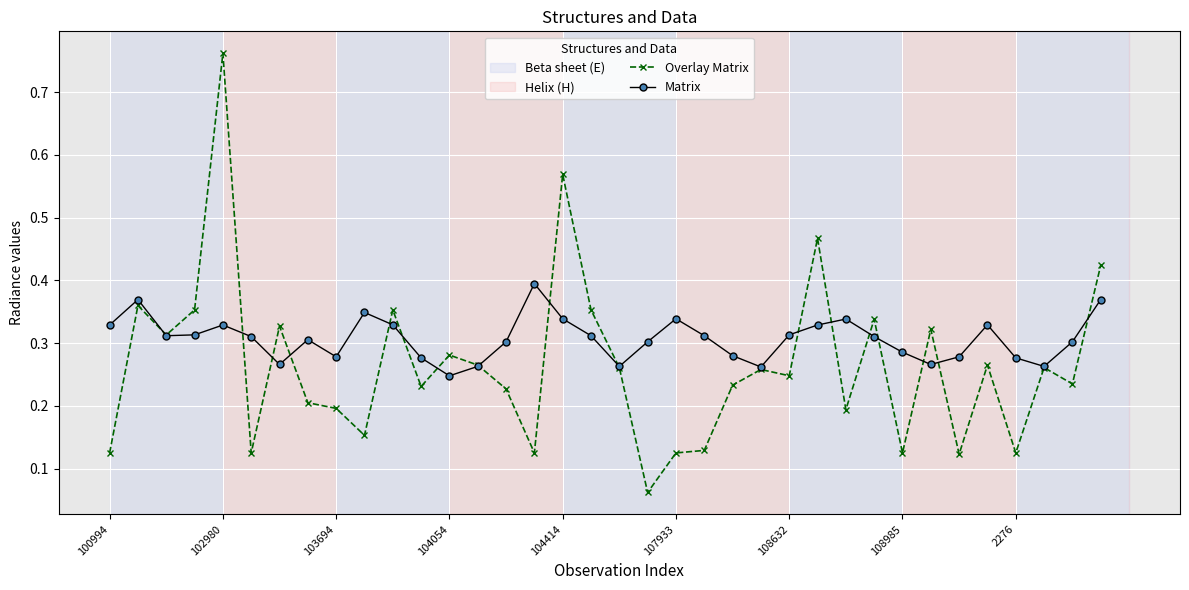

Which series has the largest range (max minus min)?

Overlay Matrix